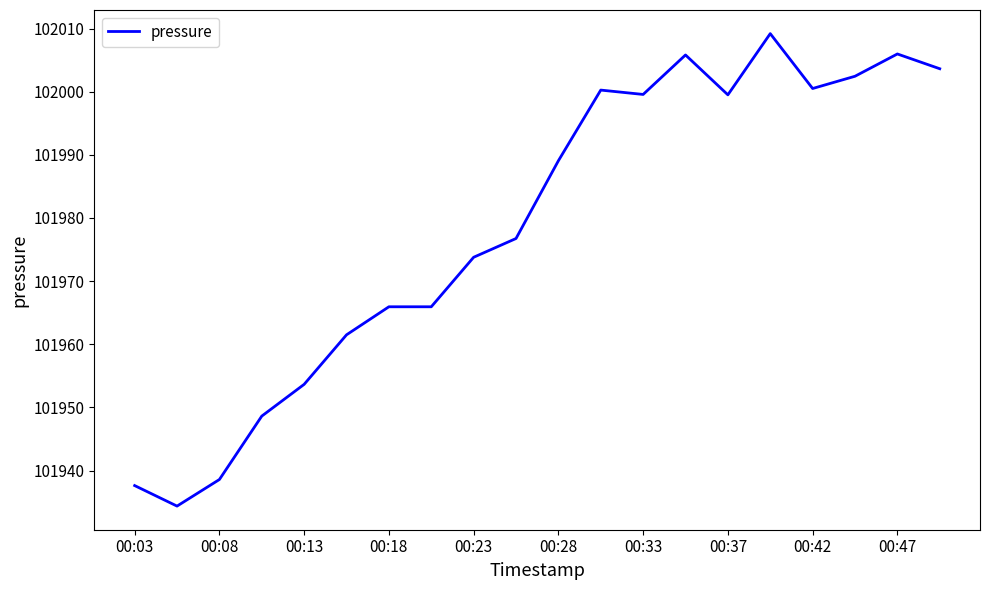

What is the smallest value displayed?

101934.4